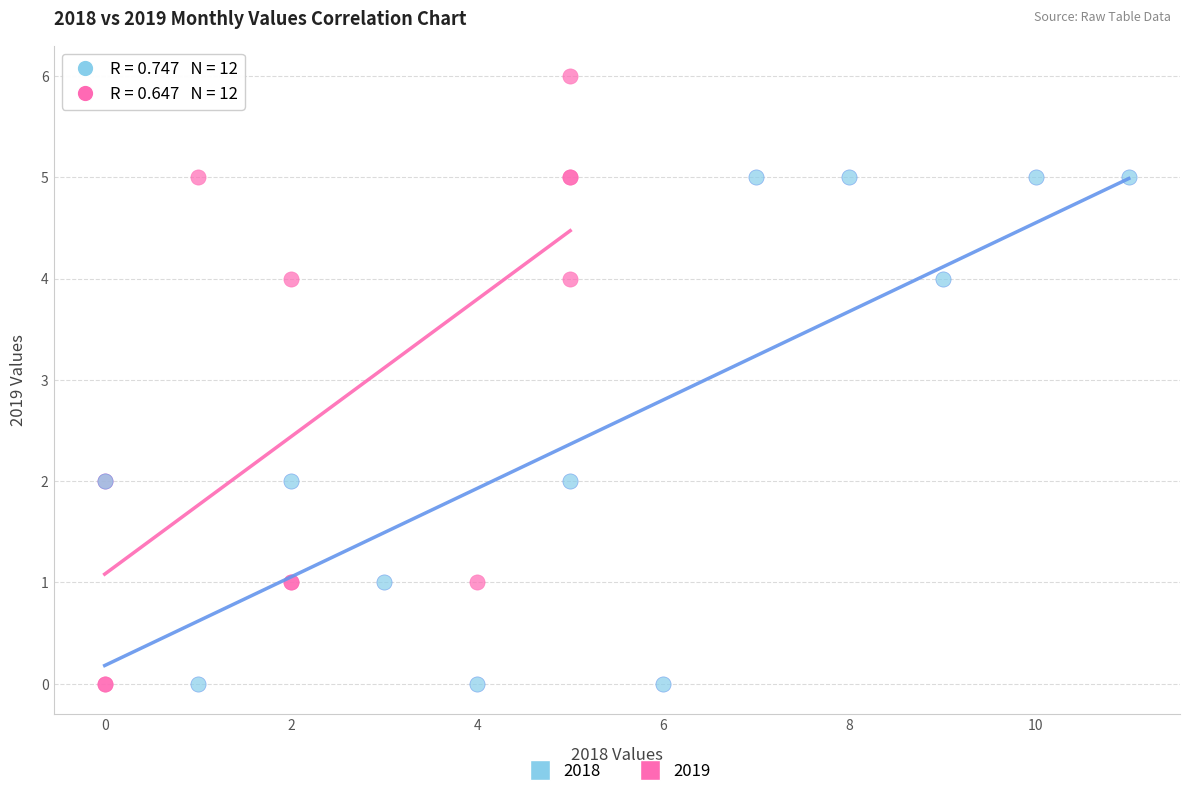

What are all the series names shown in the legend?

2018, 2019